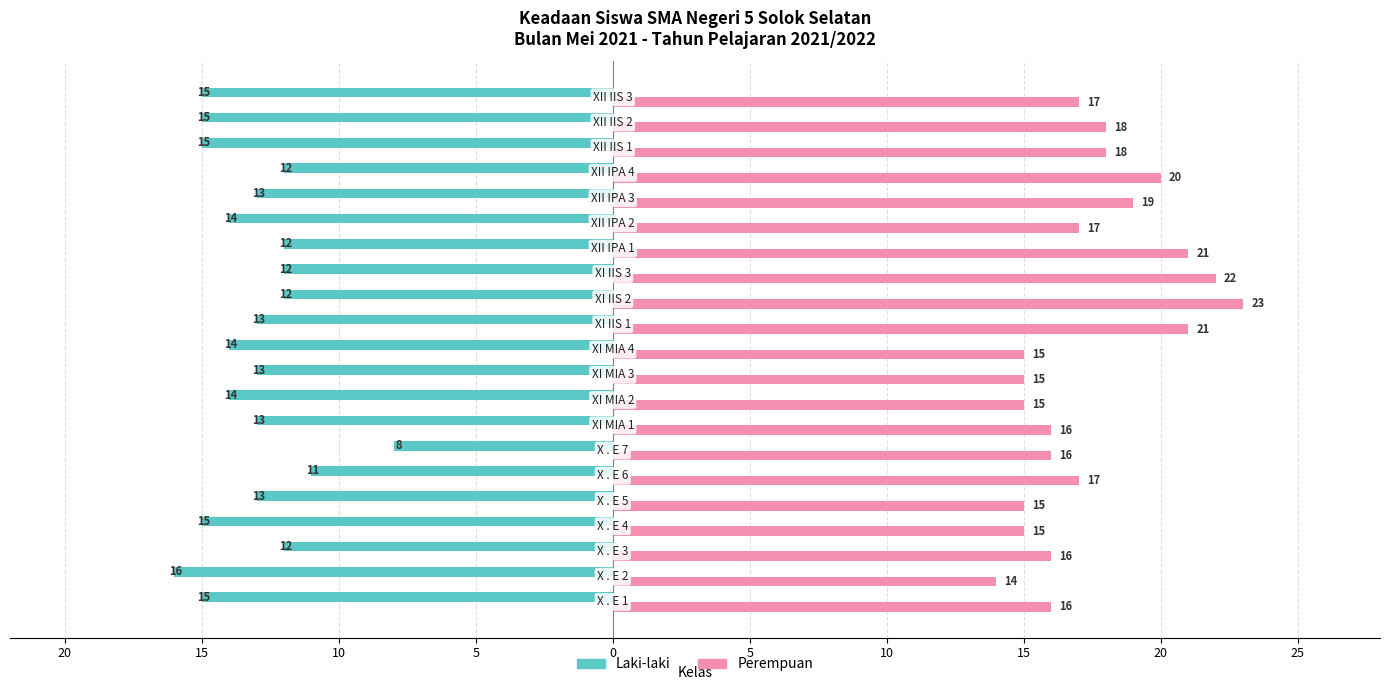

What are all the series names shown in the legend?

Laki-laki, Perempuan